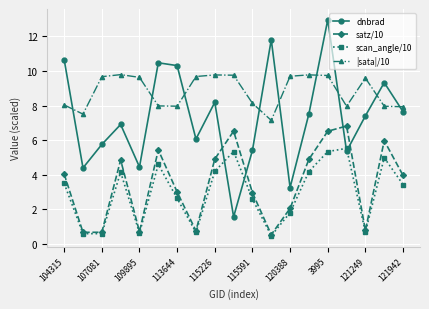

What is the highest value of the satz/10 series?

6.8